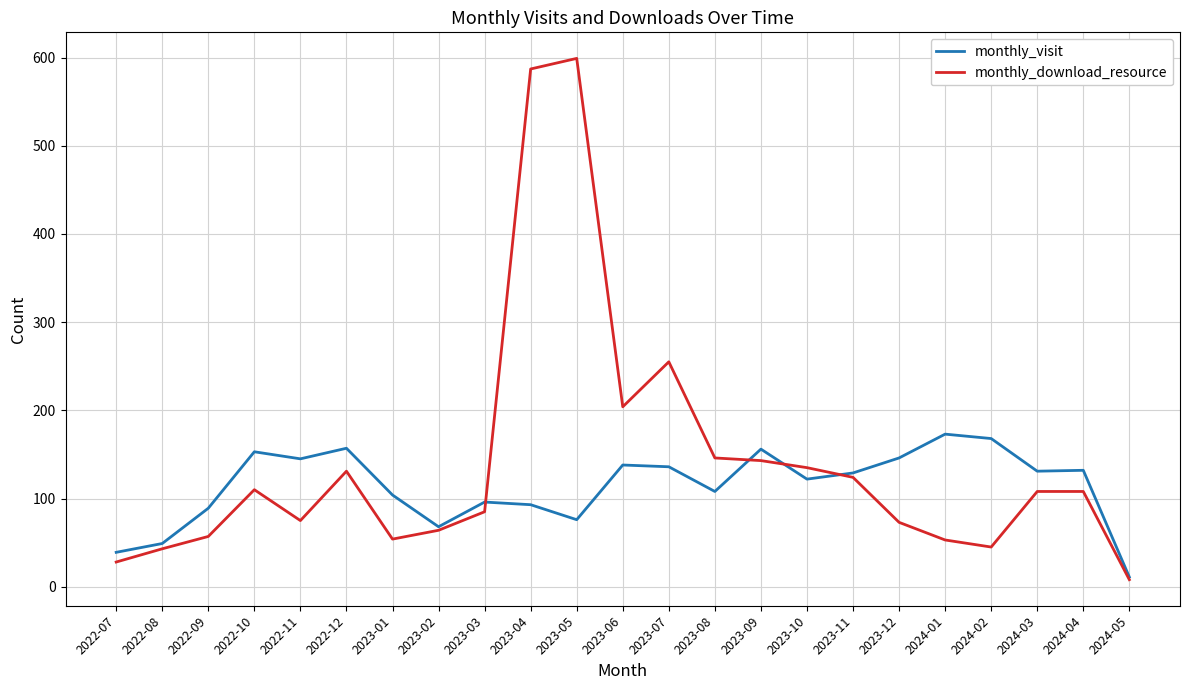

What is the average value of the monthly_download_resource series?

141